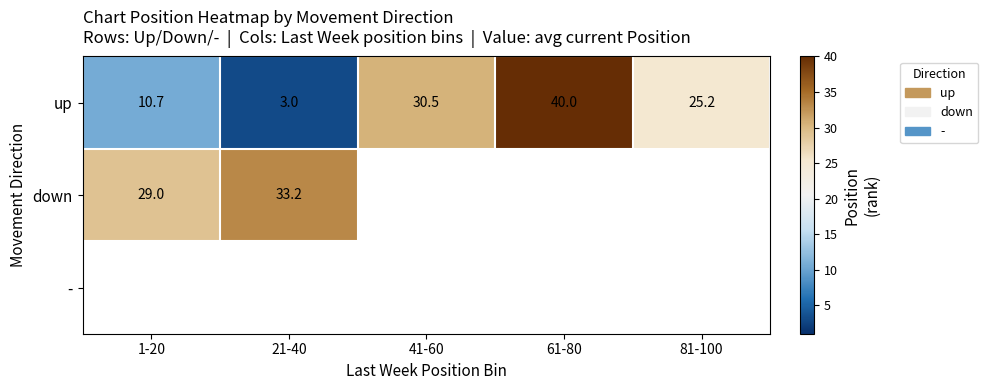

Which series has the largest total across all categories?

up